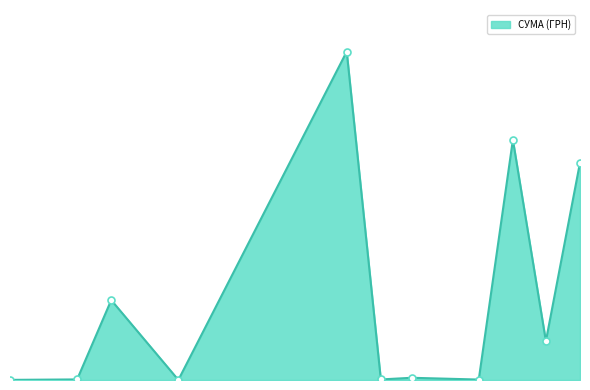

Does the chart have visible grid lines?

No